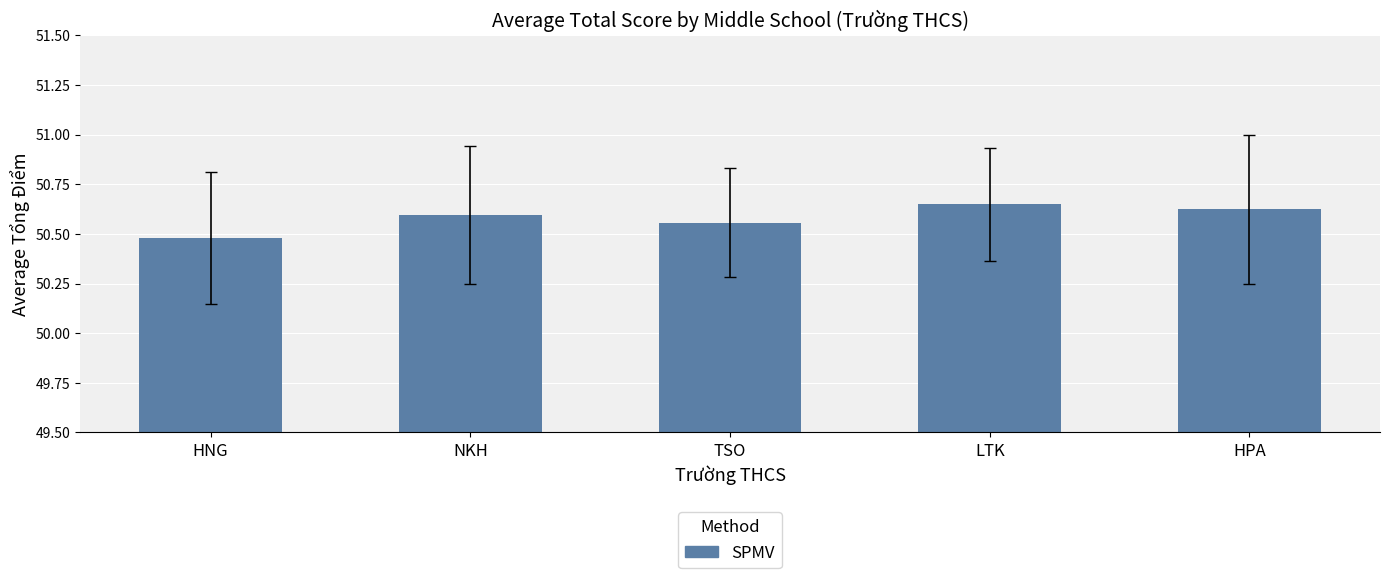

Rank the categories by value from highest to lowest.

LTK, HPA, NKH, TSO, HNG